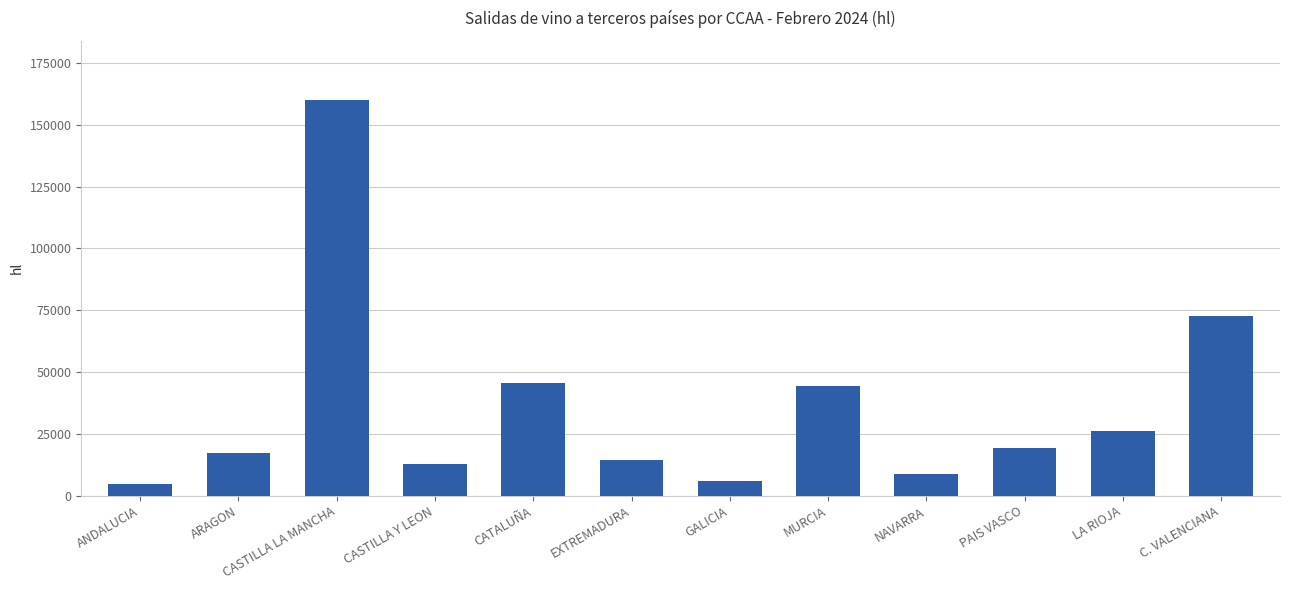

What is the difference between the second highest and minimum values?

68063